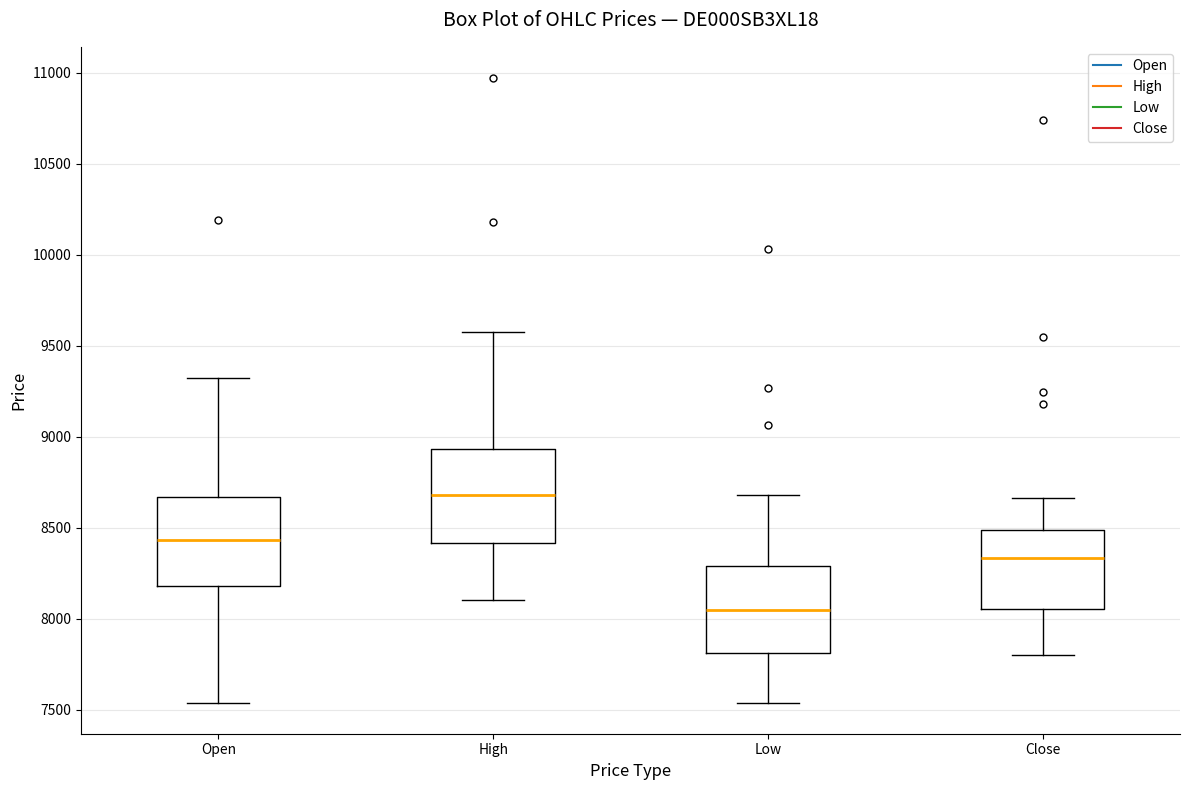

Where is the lower edge of the box for Close on the y-axis? The values are not printed on the chart, so give them approximately, as read against the axis.

8050